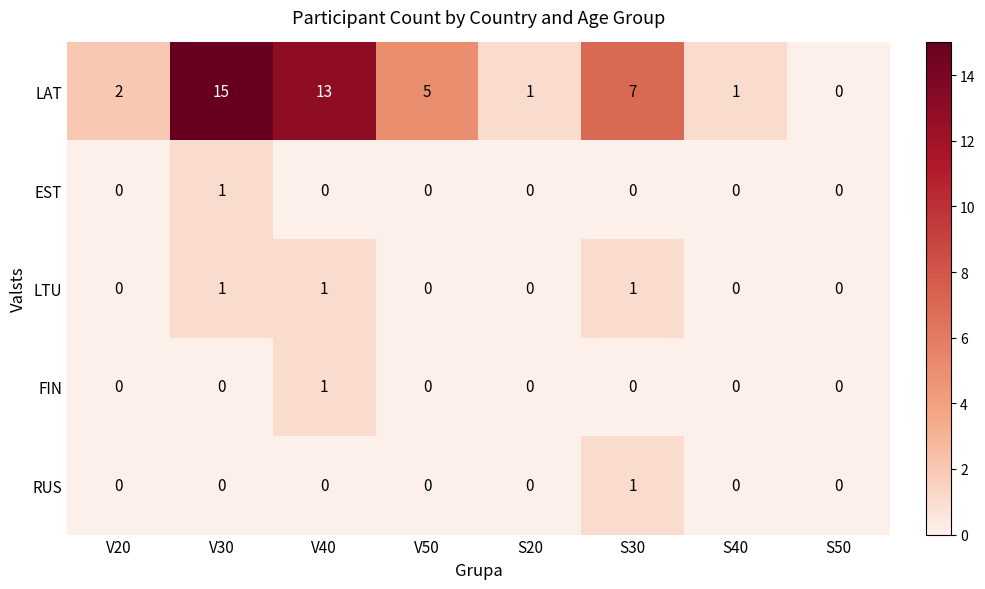

How many values in LTU are above zero?

3